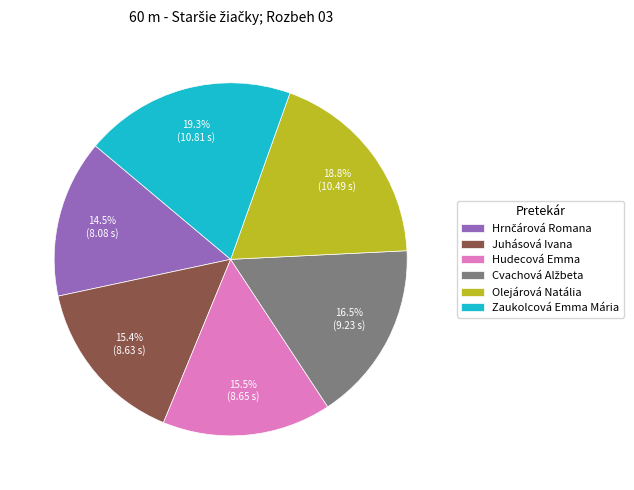

Which slice is the largest?

Zaukolcová Emma Mária